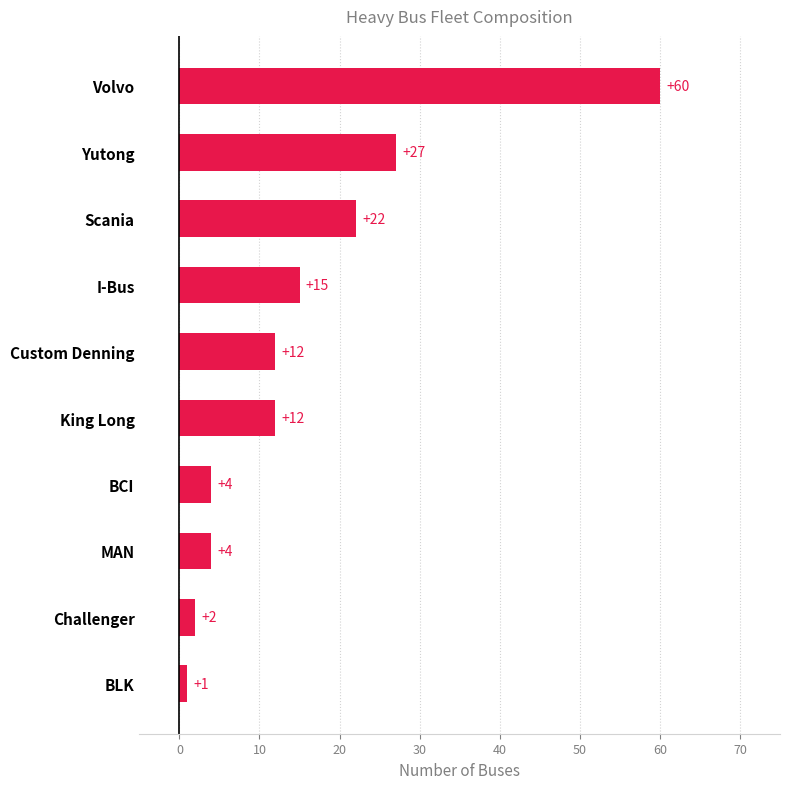

How many series are shown in this chart?

1